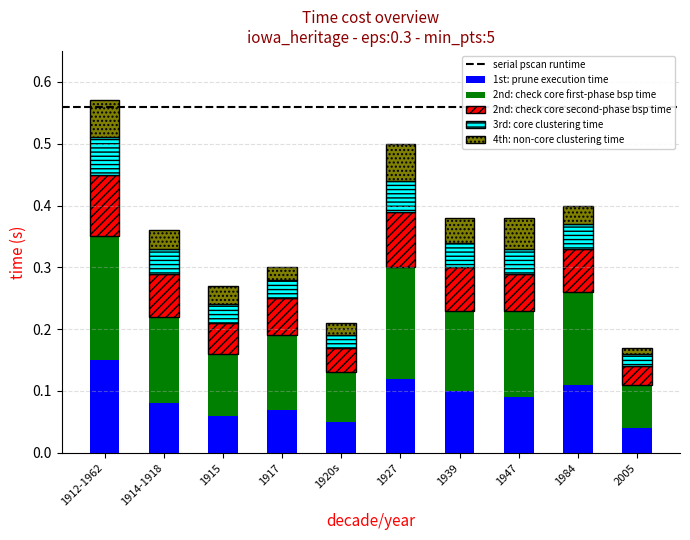

At which category is the sum across all series the highest?

1912-1962